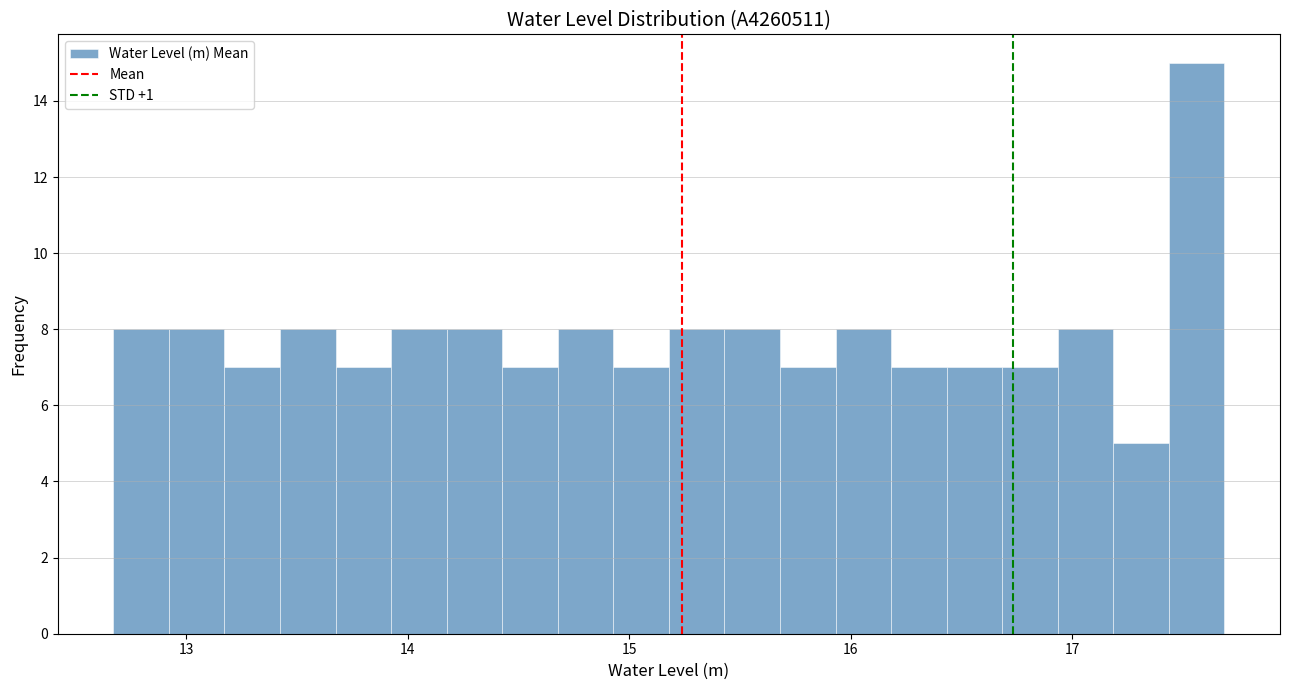

Around what value on the x-axis is the tallest bar? Give the approximate position of its centre, as read against the axis.

17.6